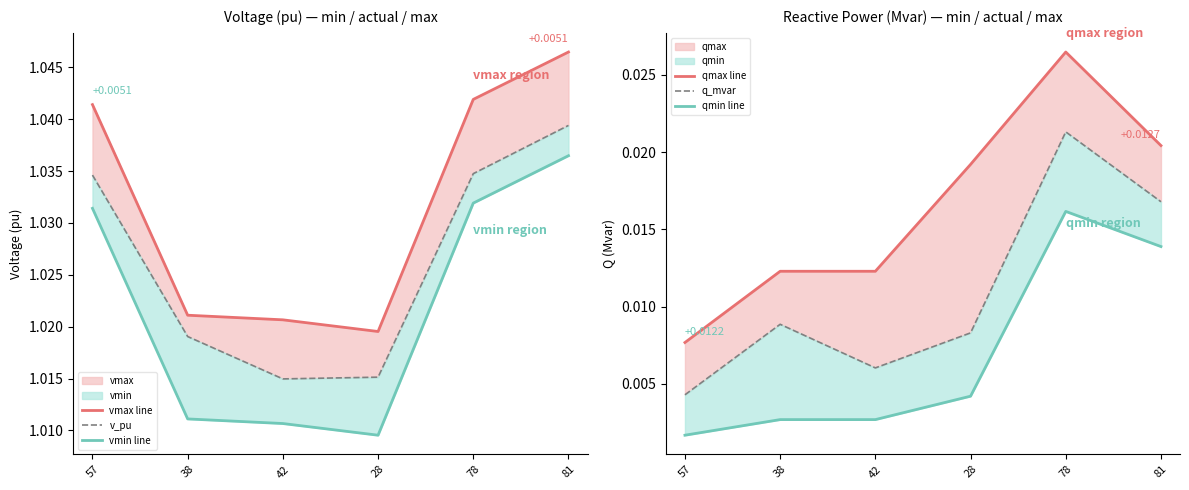

Which series has the largest total across all categories?

vmax line